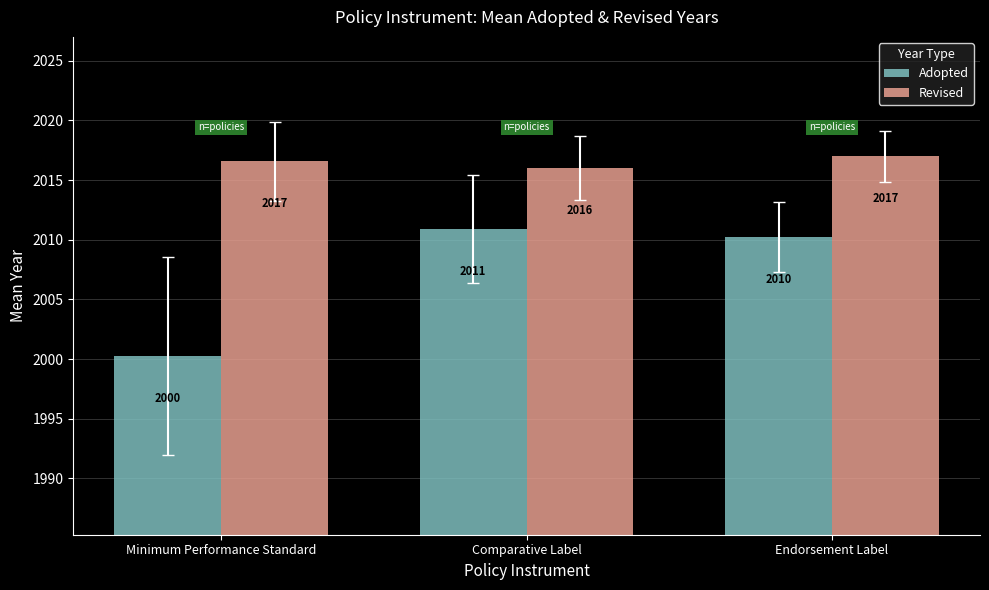

Count the number of data series in this chart.

2